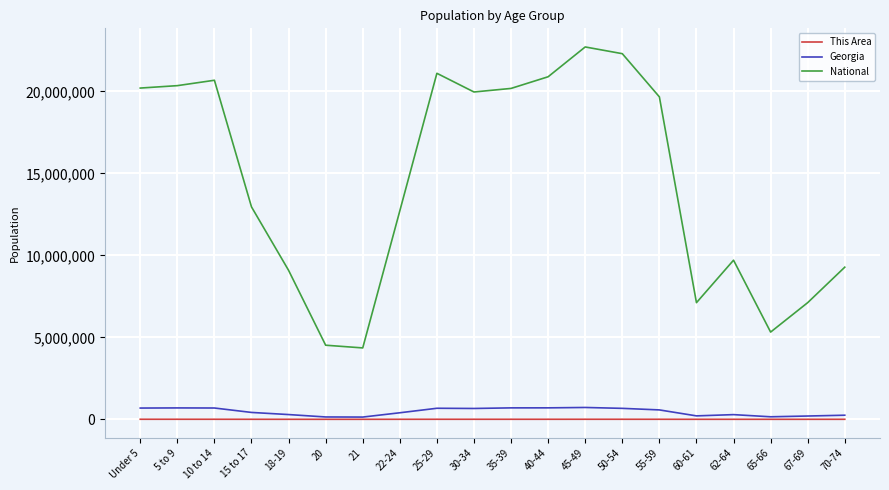

True or false: This Area and National cross at least once.

False